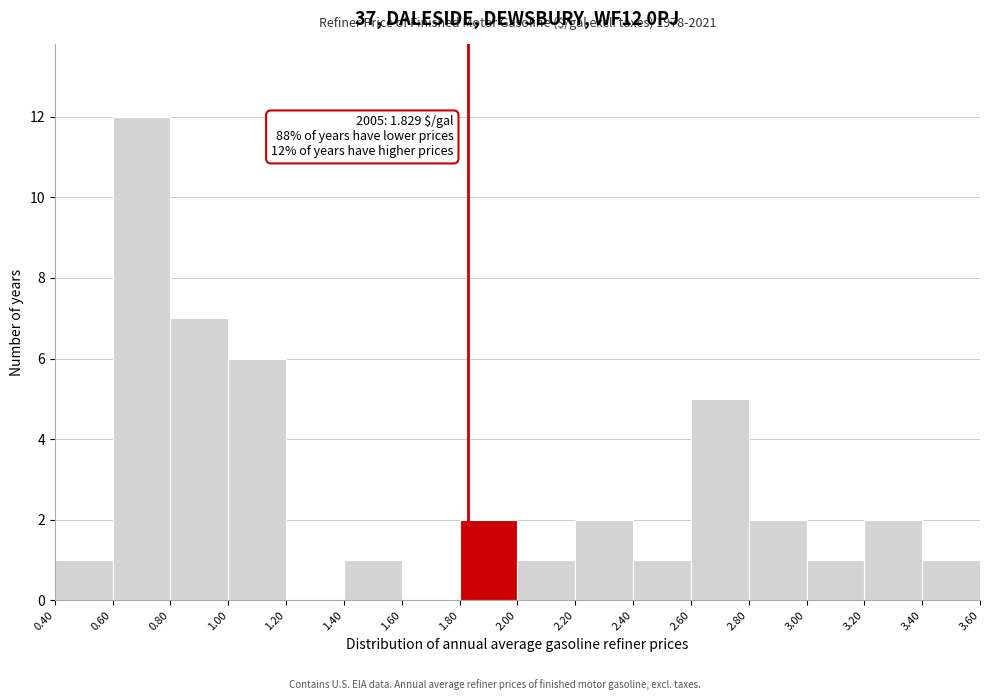

Which range on the x-axis has the tallest bar?

0.60 to 0.80